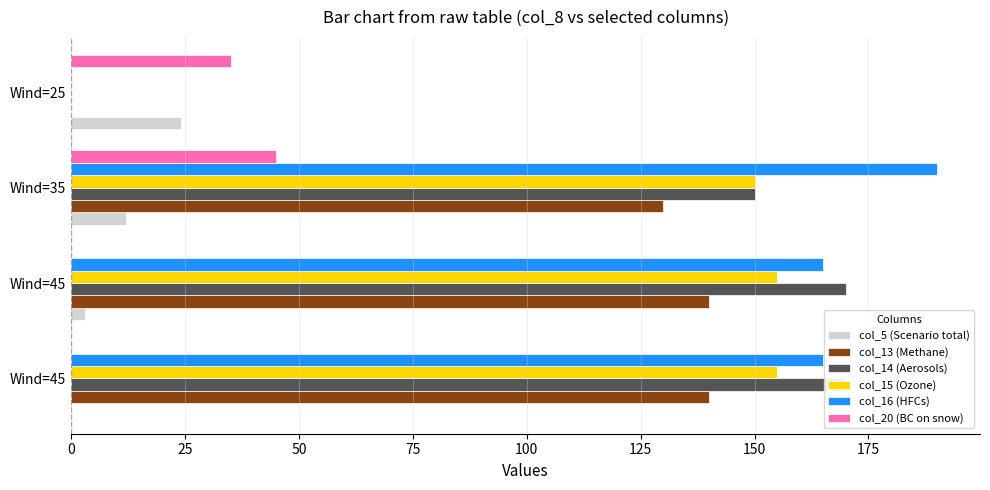

What is the average value of the col_14 (Aerosols) series?

122